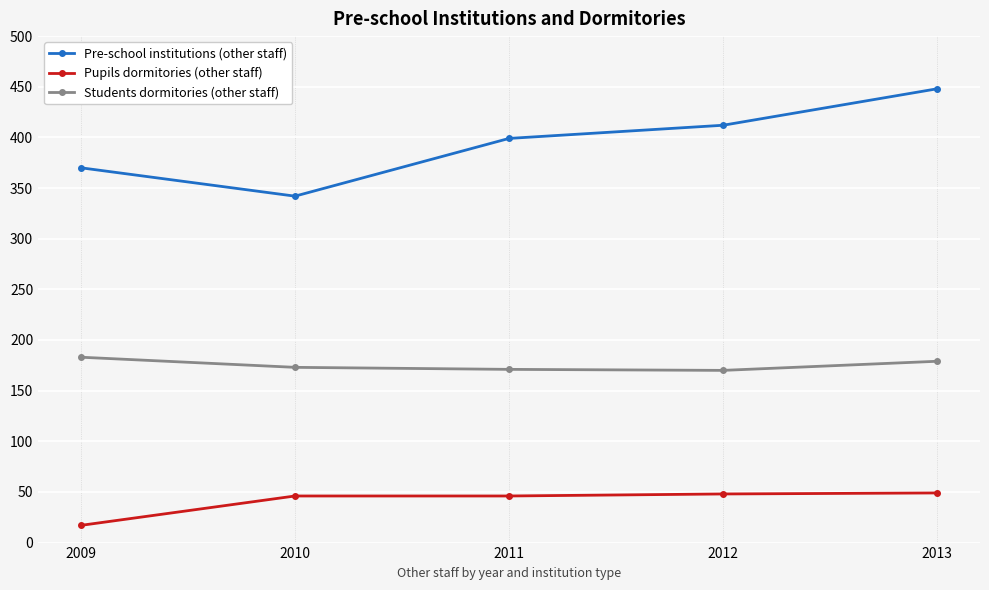

What is the difference between the maximum and minimum values in the Pupils dormitories (other staff) series?

32